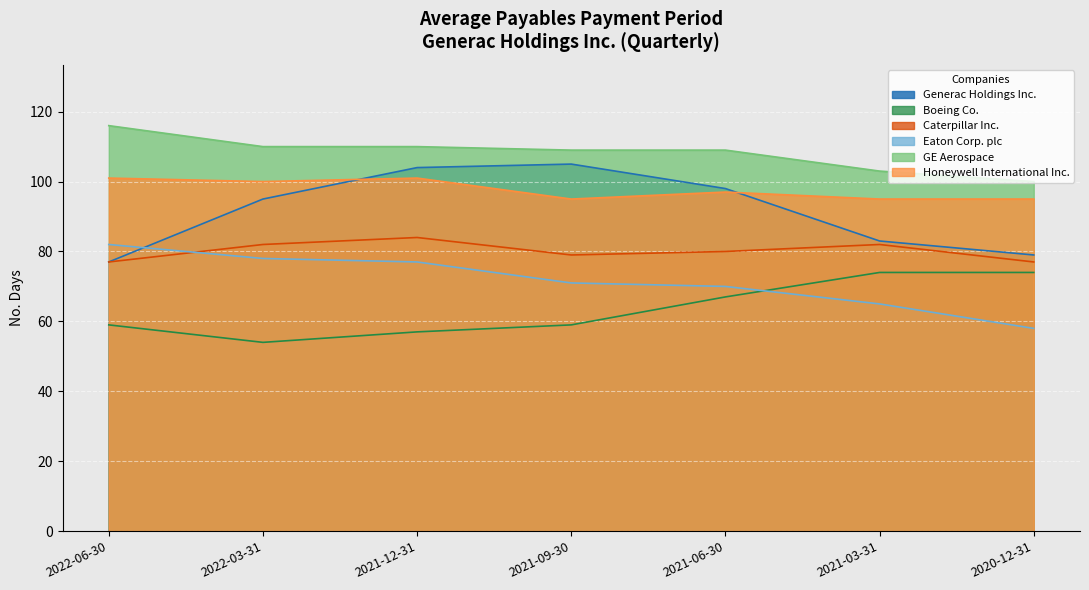

At which label does Generac Holdings Inc. first exceed 95?

2021-12-31